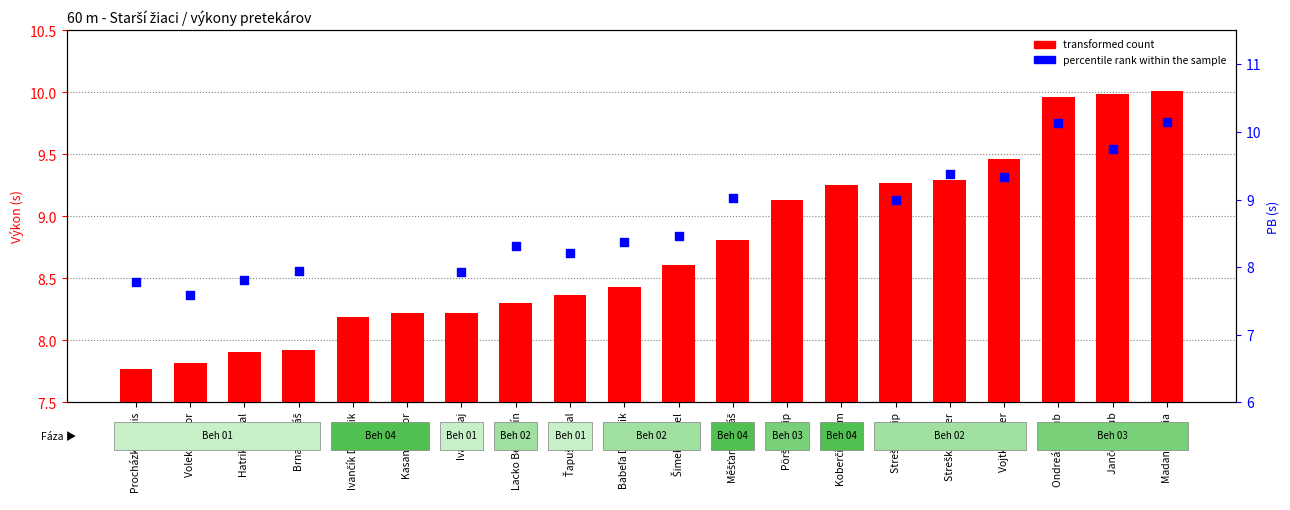

What is the change in value from Babeľa Dominik to Pöršök Filip?

+0.7